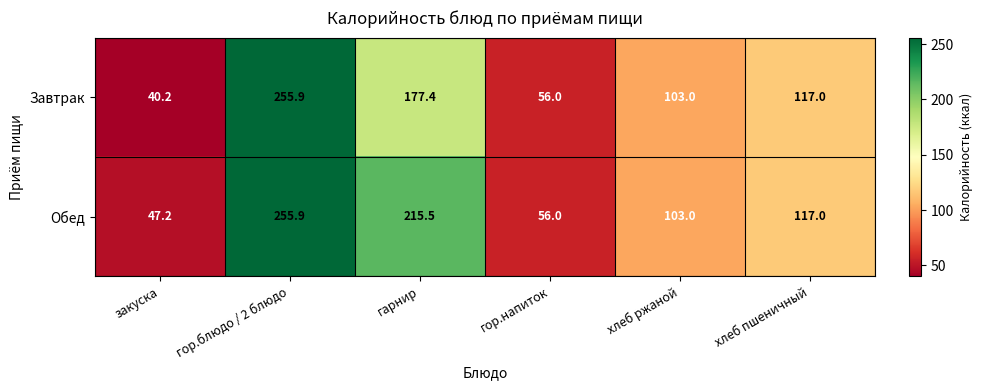

Where does the Завтрак series first go above 117?

гор.блюдо / 2 блюдо